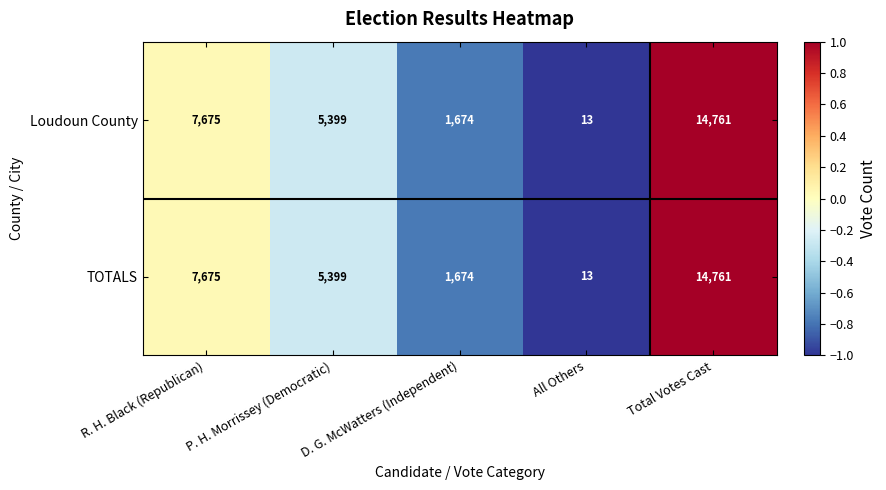

What value does the TOTALS series have at D. G. McWatters (Independent)?

1674